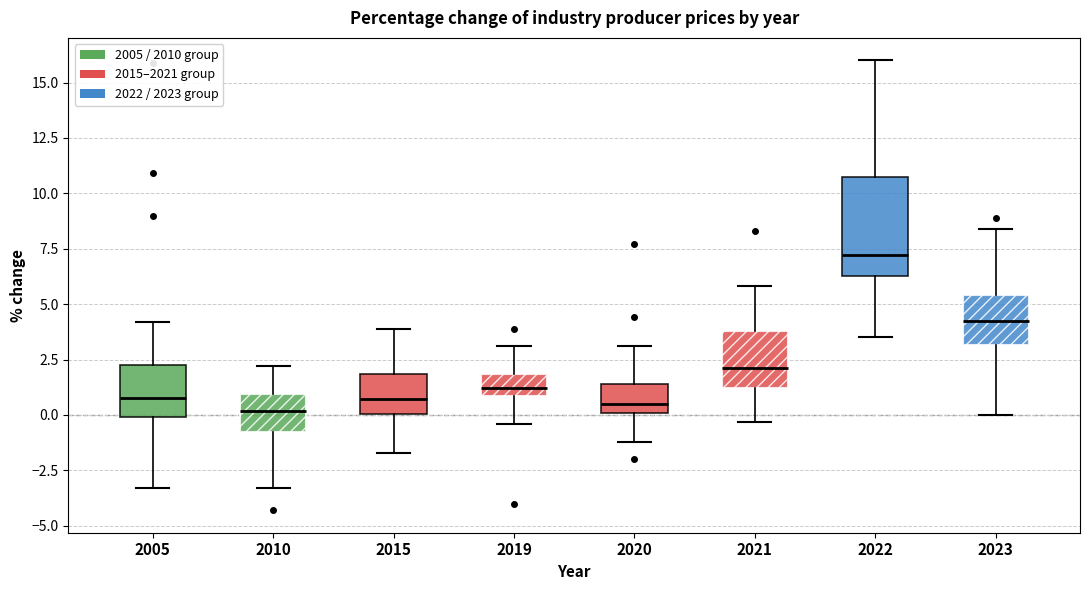

Reading left to right, transcribe this box plot: for each box, give where its median line is, the range the box spans, and where its two whiskers end, as read against the y-axis. The values are not printed on the chart, so give them approximately, as read against the axis.

2005: median 1.0, box 0.0 to 2.5, whiskers -3.5 to 4.0
2010: median 0.0, box -1.0 to 1.0, whiskers -3.5 to 2.0
2015: median 0.5, box 0.0 to 2.0, whiskers -1.5 to 4.0
2019: median 1.0 (just above the box's lower edge), box 1.0 to 2.0, whiskers -0.5 to 3.0
2020: median 0.5, box 0.0 to 1.5, whiskers -1.0 to 3.0
2021: median 2.0, box 1.0 to 4.0, whiskers -0.5 to 6.0
2022: median 7.0, box 6.5 to 10.5, whiskers 3.5 to 16.0
2023: median 4.5, box 3.0 to 5.5, whiskers 0.0 to 8.5